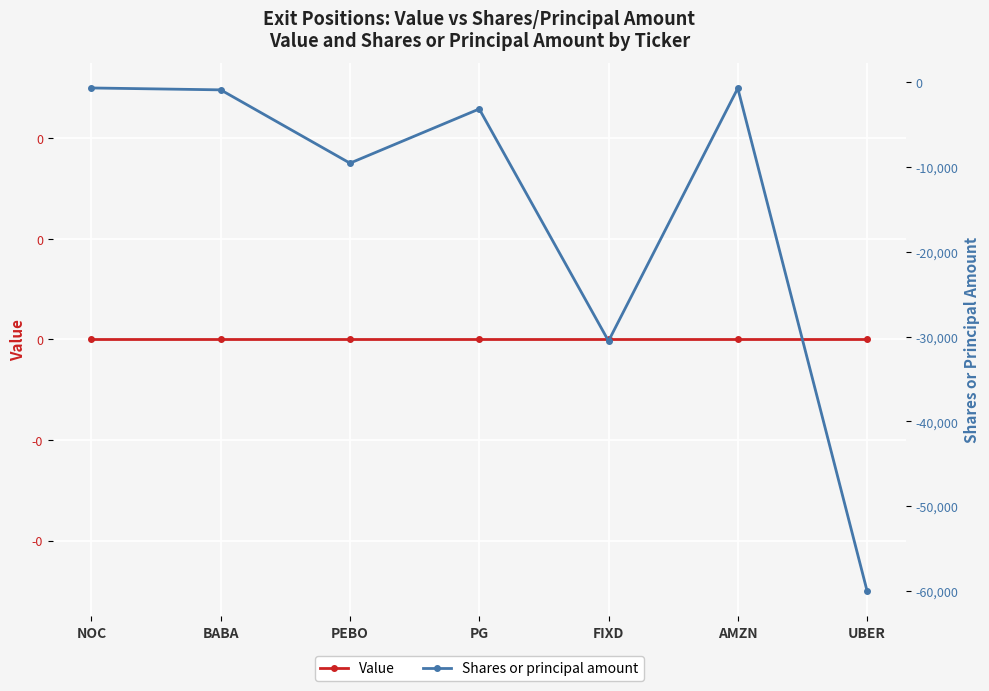

List the series in order of their peak value, lowest first.

Shares or principal amount, Value